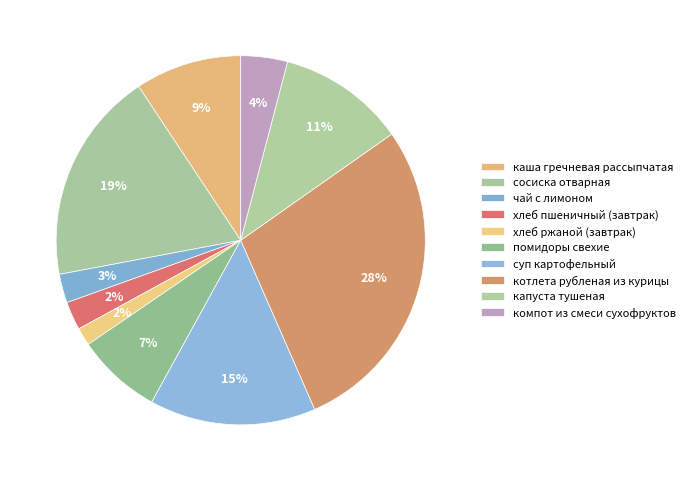

What is the total percentage of помидоры свехие and суп картофельный?

22.0%